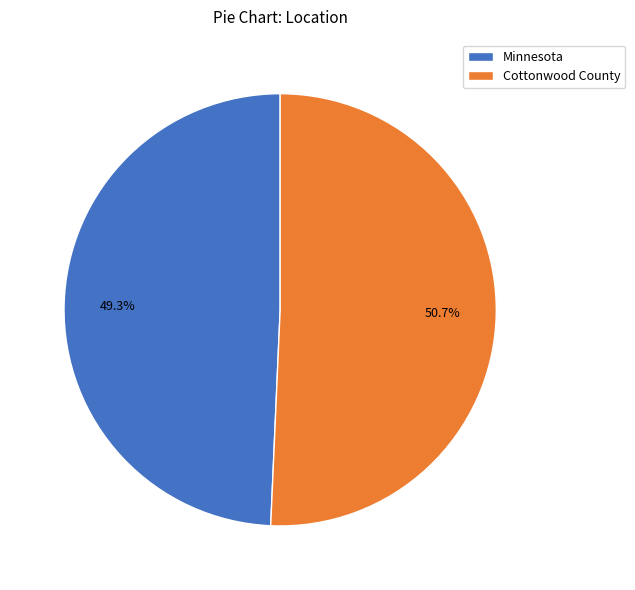

Combined, what portion of the pie is Minnesota and Cottonwood County?

100.0%